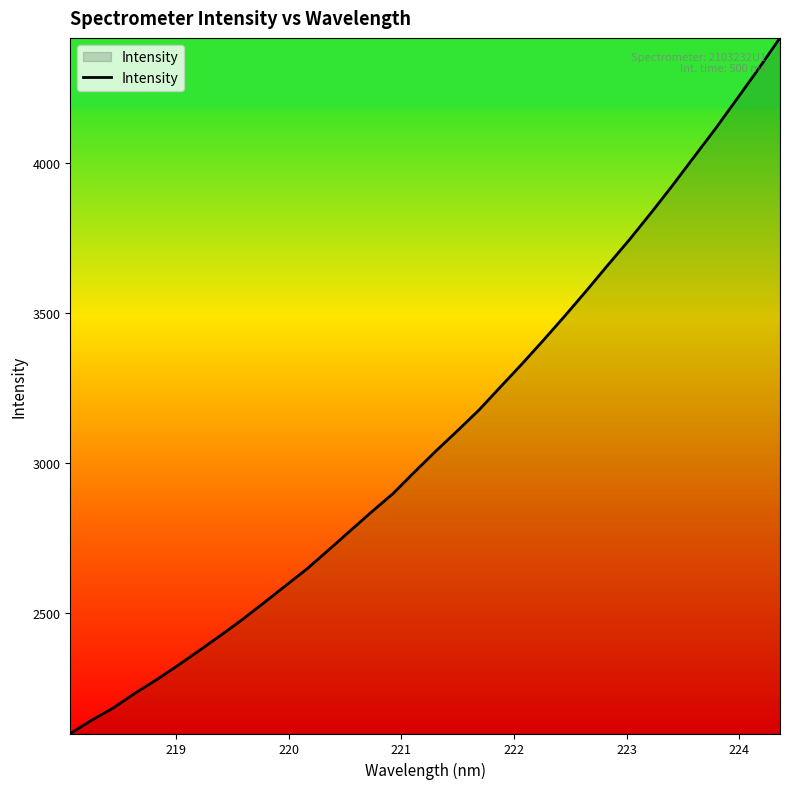

True or false: the data has more than 0 interior local peaks.

False